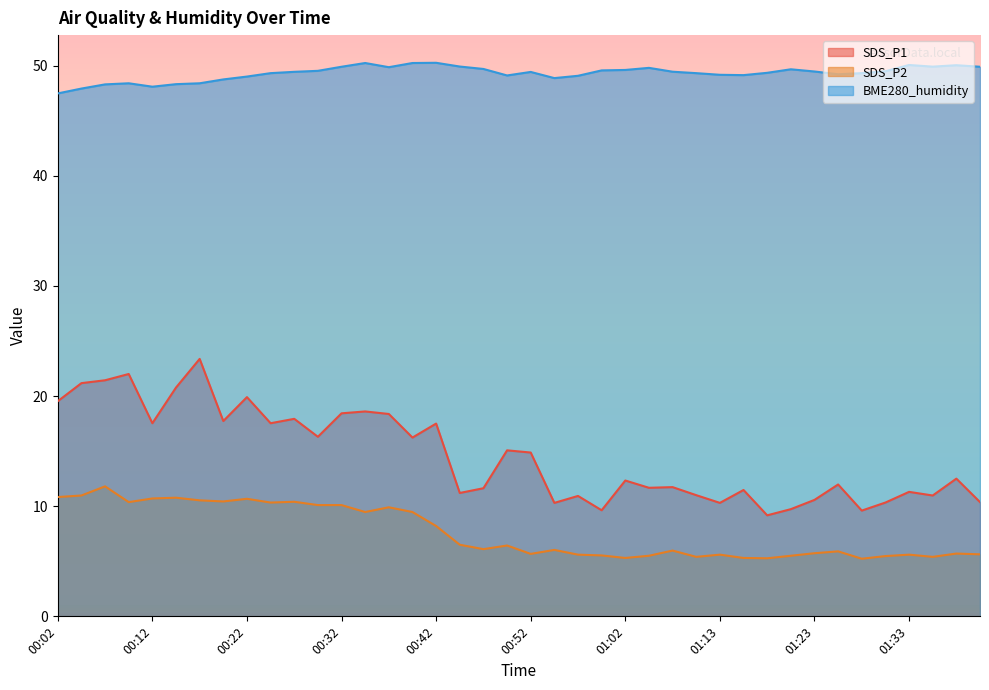

True or false: BME280_humidity and SDS_P1 cross at least once.

False